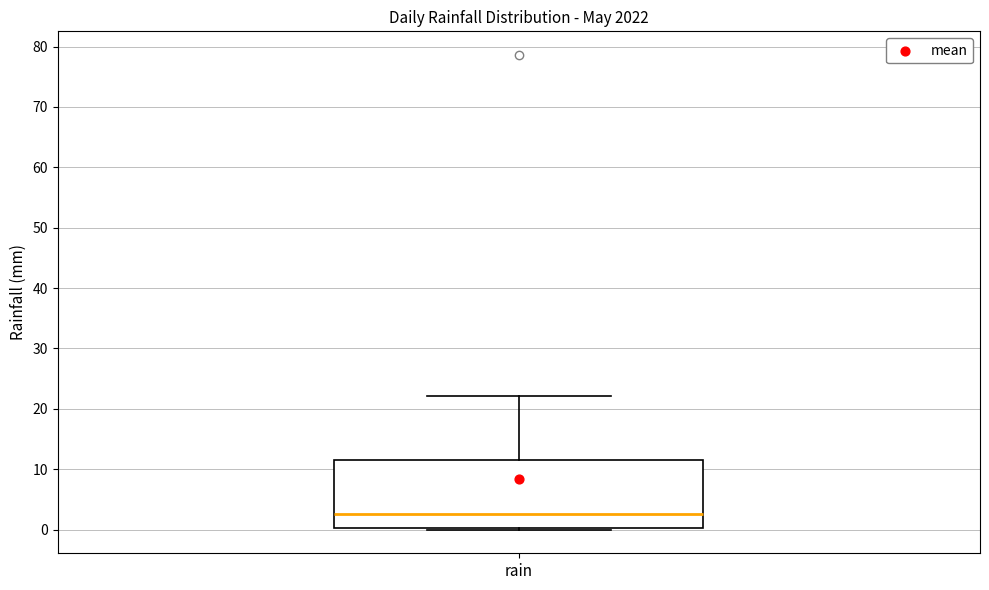

Where is the lower edge of the box for rain on the y-axis? The values are not printed on the chart, so give them approximately, as read against the axis.

0